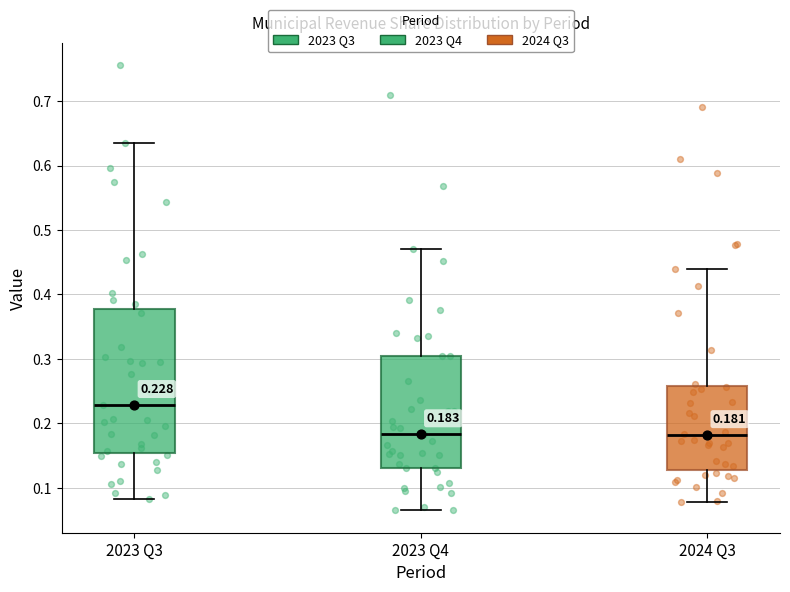

Comparing the boxes themselves (not the whiskers), which one is the tallest?

2023 Q3